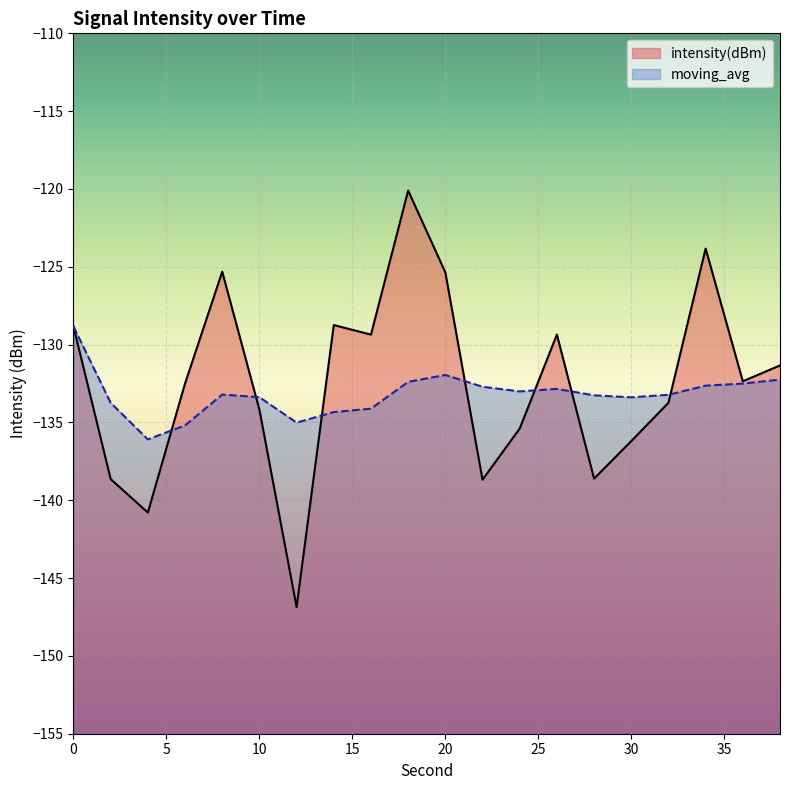

True or false: moving_avg has a value of -132.8 at 26.

True